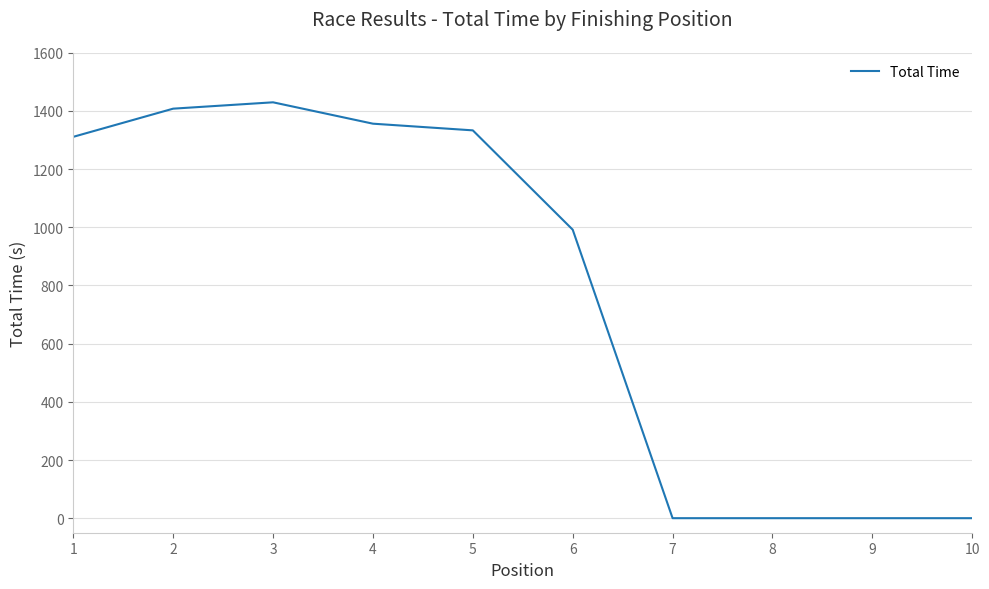

Reading left to right, list all the values displayed in this chart.

1311.0	1407.9	1429.7	1356.2	1333.3	991.8	0.0	0.0	0.0	0.0